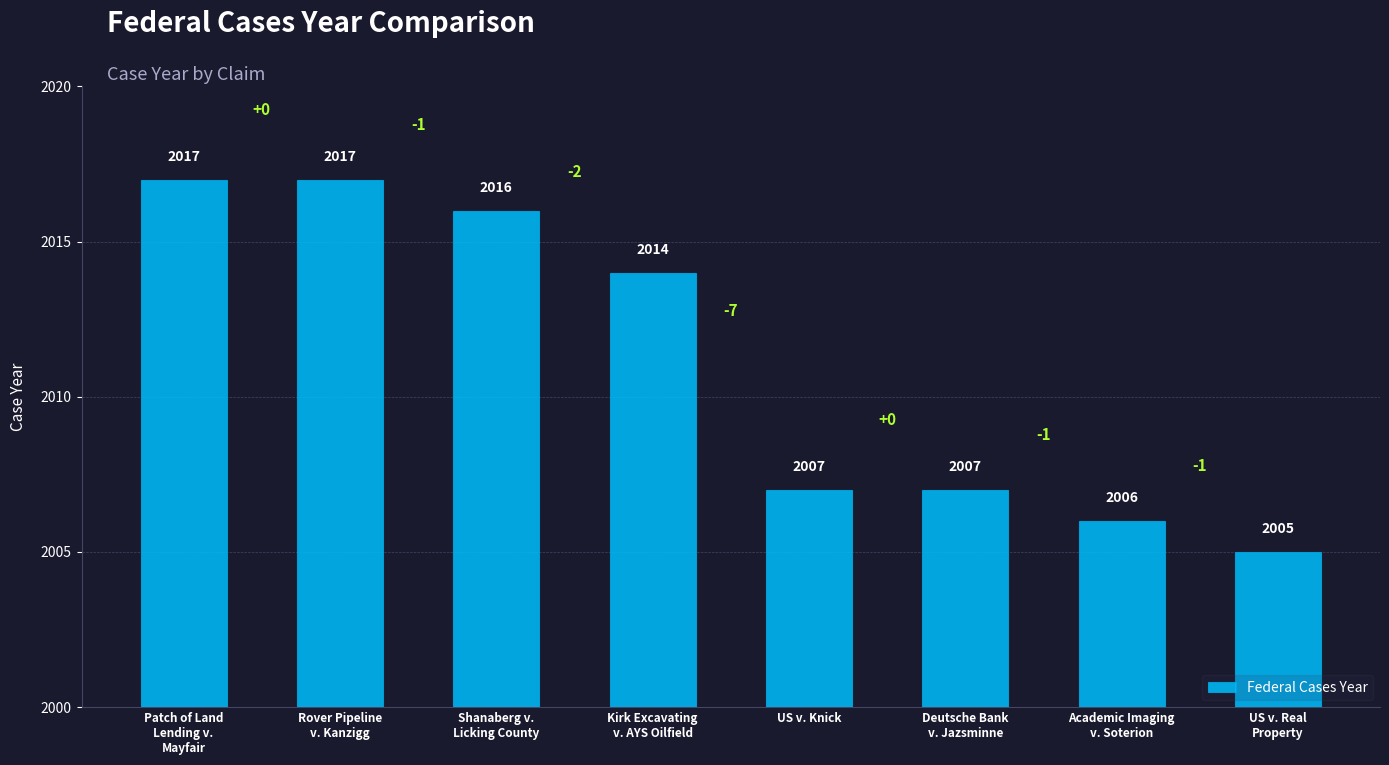

The chart shows a value of 3364 at US v. Real
Property. True or false?

False